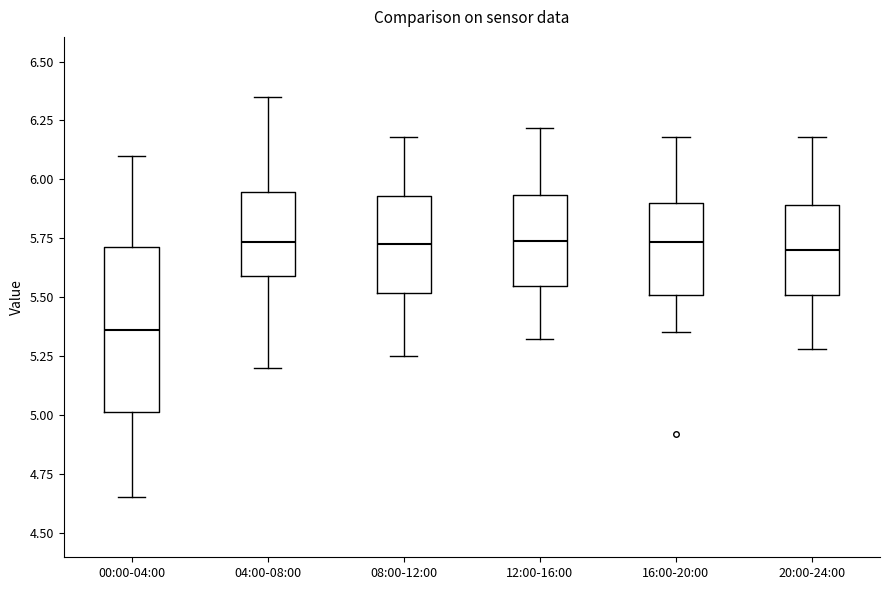

Where does the lower whisker of the box for 00:00-04:00 end on the y-axis? The values are not printed on the chart, so give them approximately, as read against the axis.

4.65